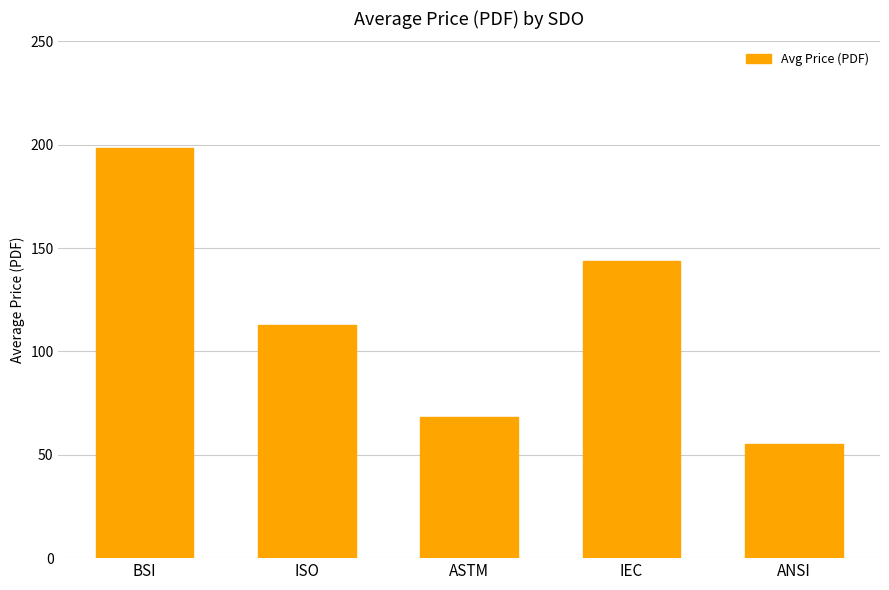

Are the bars horizontal?

No